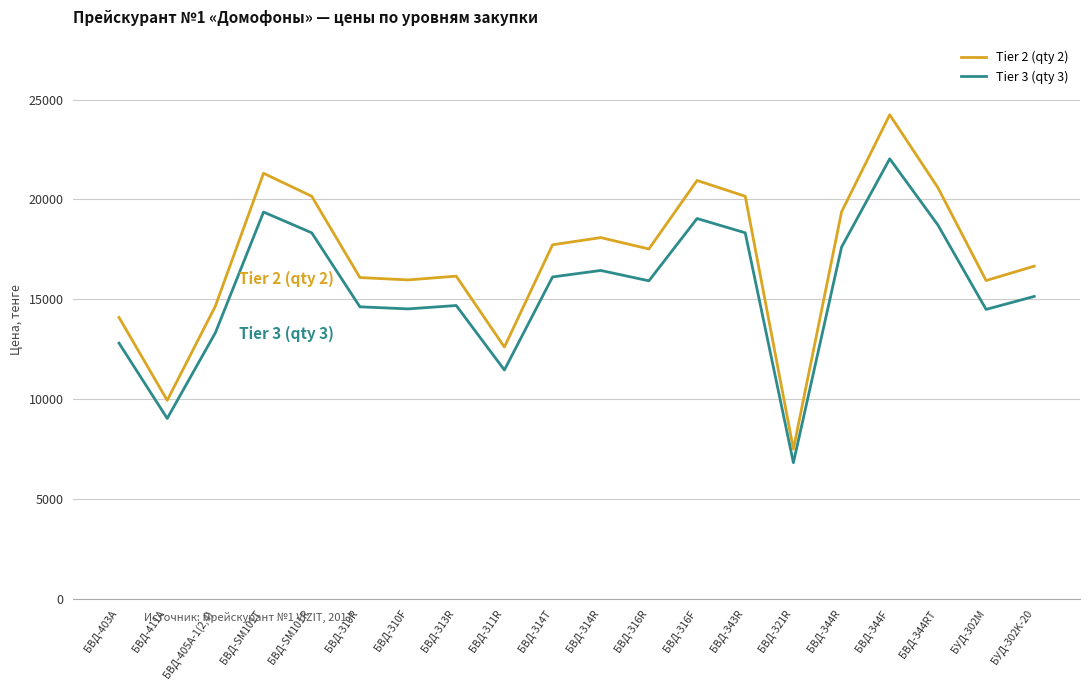

List the series in order of their peak value, highest first.

Tier 2 (qty 2), Tier 3 (qty 3)